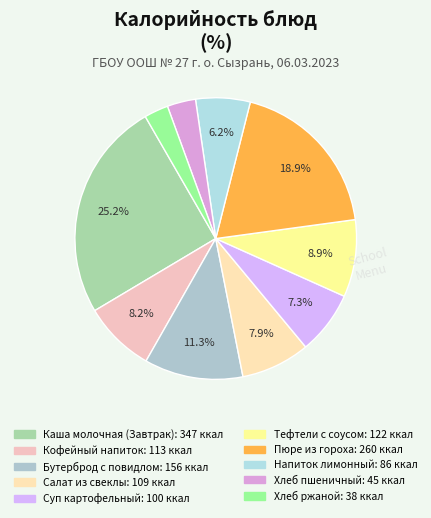

What portion of the pie excludes Хлеб пшеничный?

96.7%